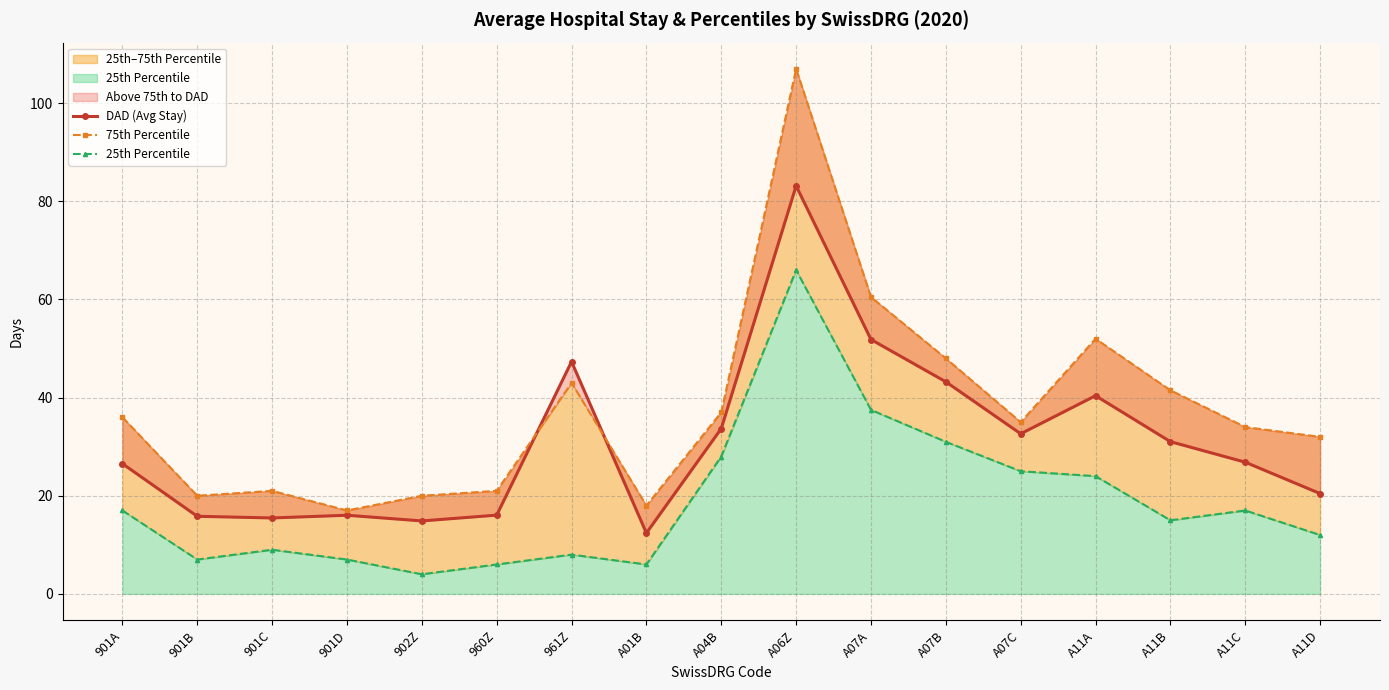

True or false: DAD (Avg Stay) has more than 1 interior local peaks.

True